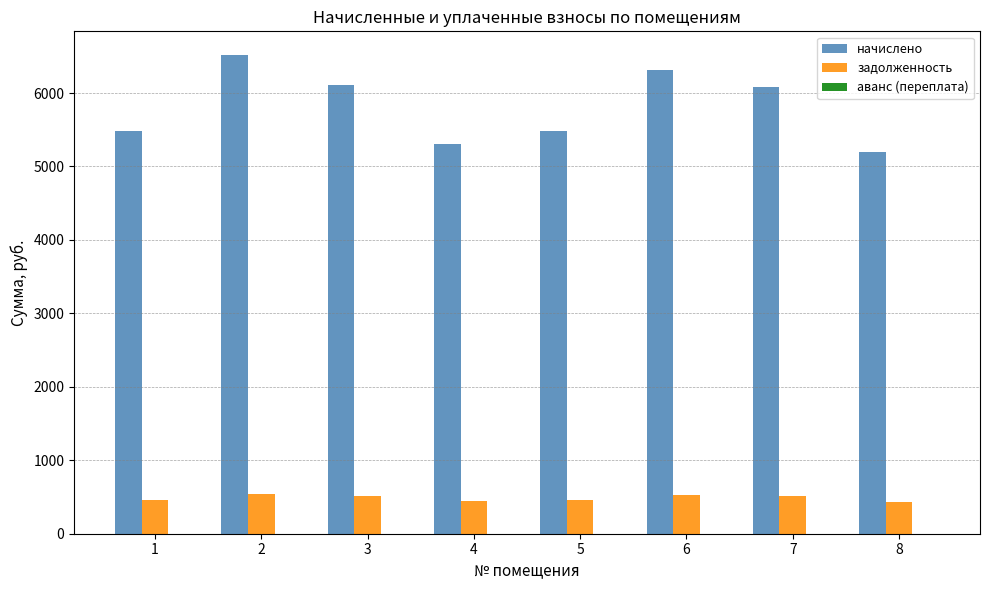

Between 1 and 2, which series saw the biggest shift?

начислено